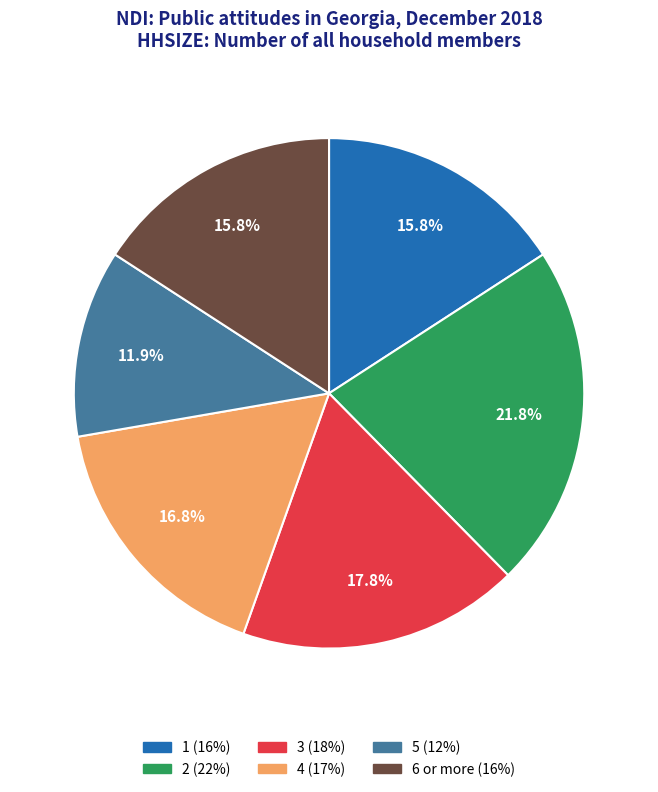

Does 3 represent more than half of the total?

No